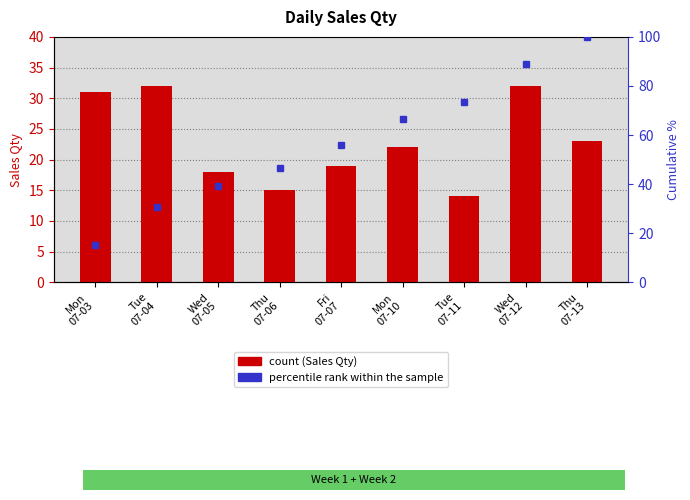

Reading left to right, what are all the values shown in this chart?

Sales Qty: Mon
07-03=31.0	Tue
07-04=32.0	Wed
07-05=18.0	Thu
07-06=15.0	Fri
07-07=19.0	Mon
07-10=22.0	Tue
07-11=14.0	Wed
07-12=32.0	Thu
07-13=23.0
percentile rank within the sample: Mon
07-03=15.0	Tue
07-04=30.6	Wed
07-05=39.3	Thu
07-06=46.6	Fri
07-07=55.8	Mon
07-10=66.5	Tue
07-11=73.3	Wed
07-12=88.8	Thu
07-13=100.0